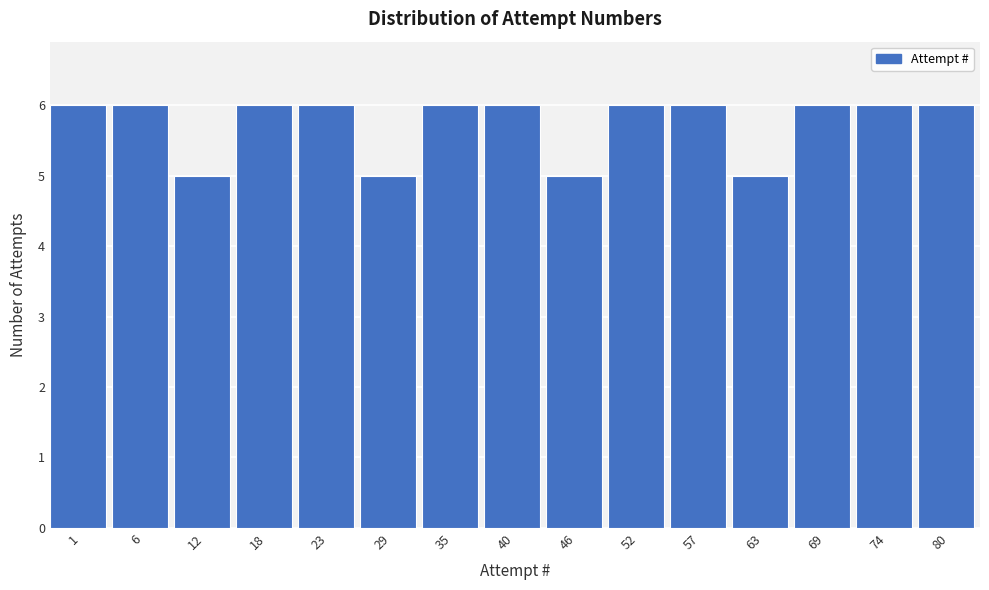

Reading left to right, extract all data points from this chart.

1=6	6=6	12=5	18=6	23=6	29=5	35=6	40=6	46=5	52=6	57=6	63=5	69=6	74=6	80=6